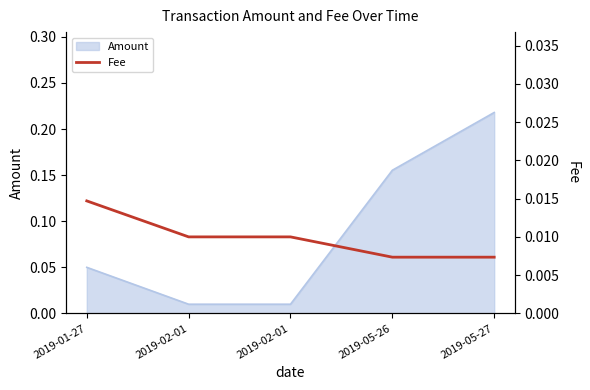

What is the label of the 5th point from the left?

2019-05-27